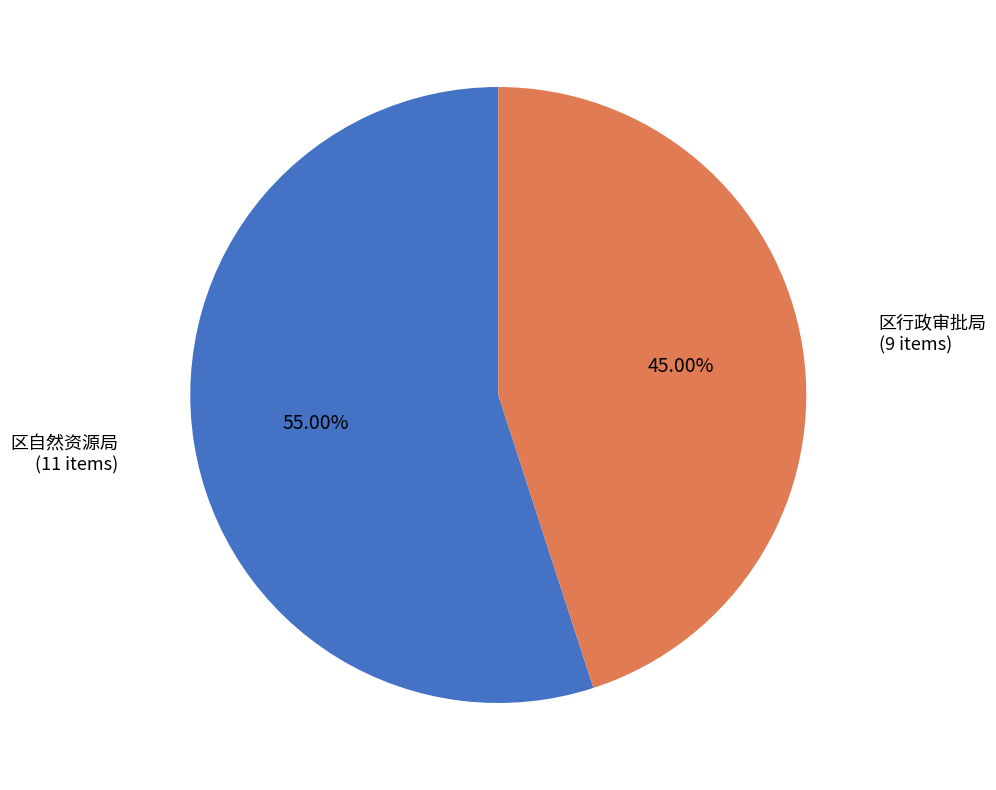

Is there a majority slice in this chart?

Yes